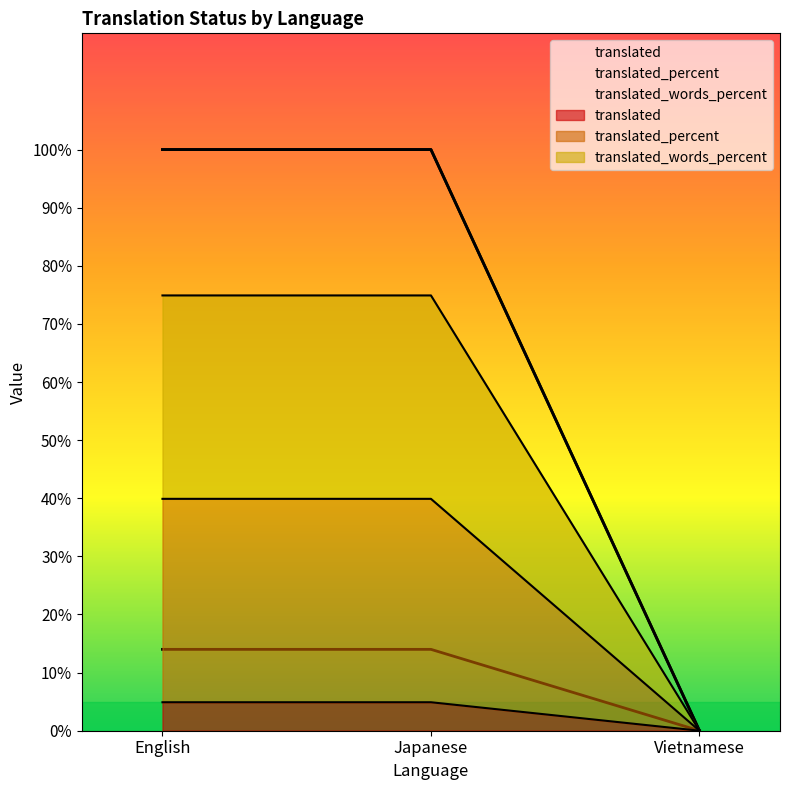

At Japanese, list the series in order from largest to smallest.

translated_percent, translated_words_percent, translated